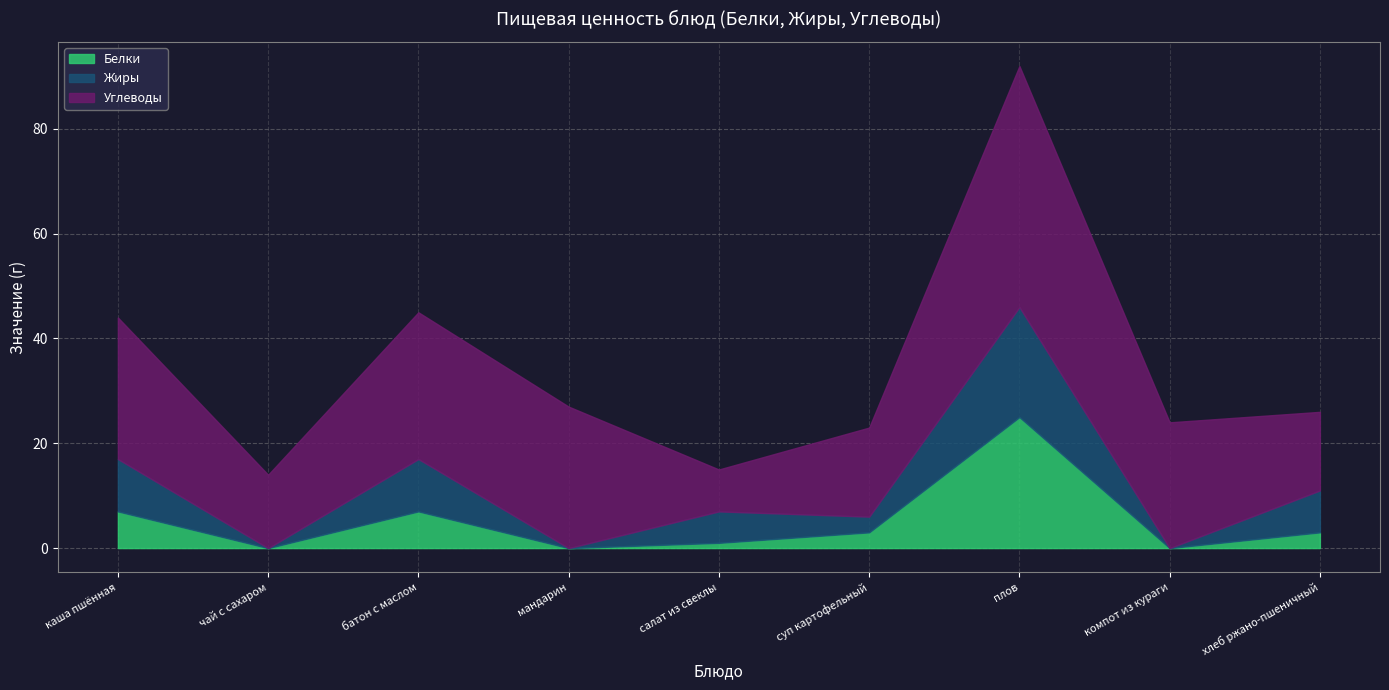

Between мандарин and хлеб ржано-пшеничный, which is larger?

хлеб ржано-пшеничный